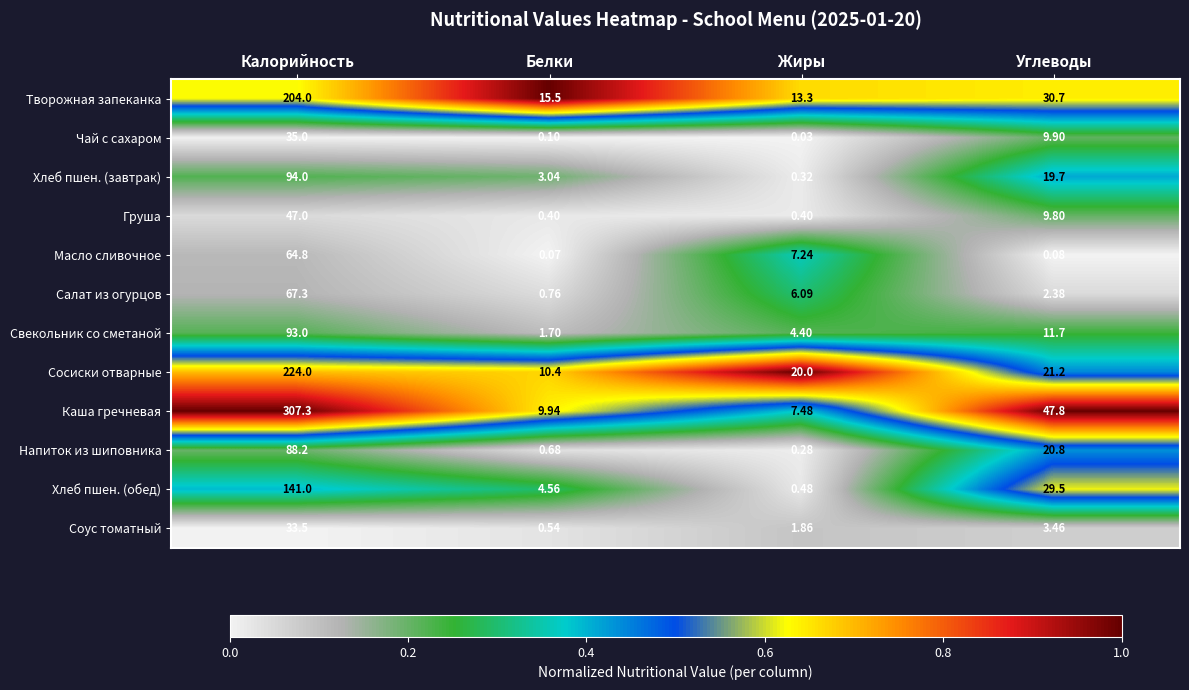

Which series has the widest spread of values?

Каша гречневая